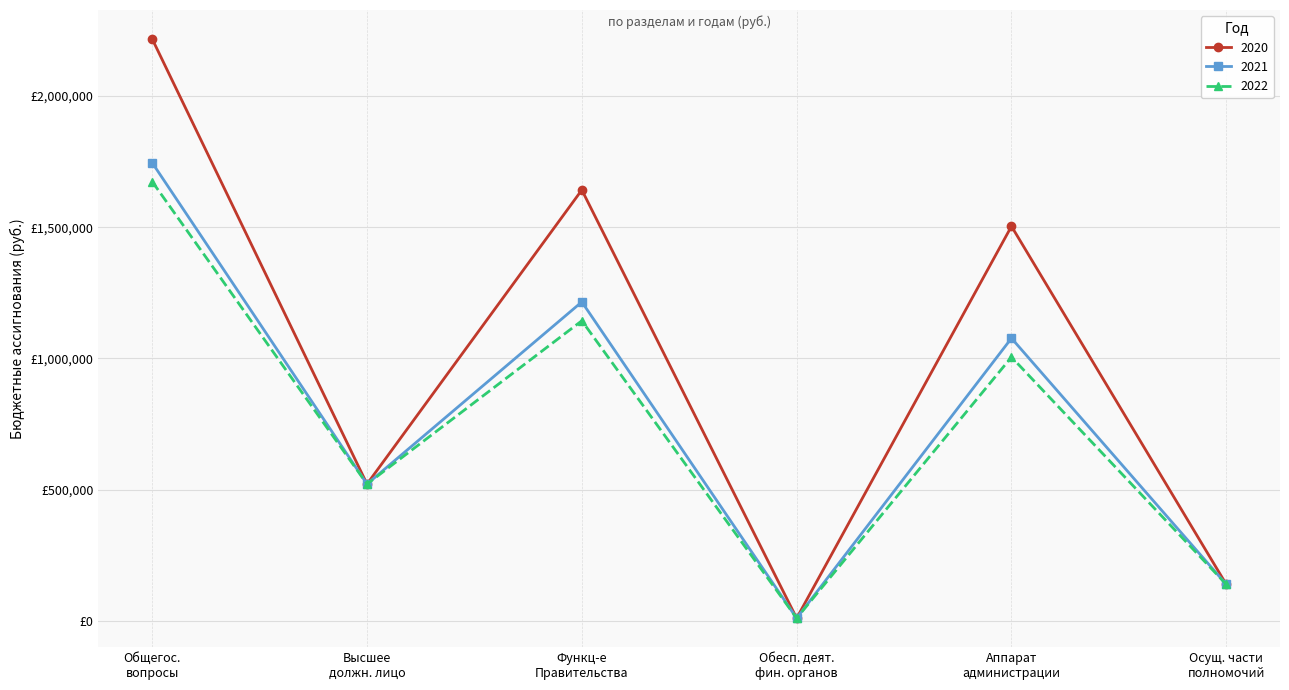

At which category does the chart reach its minimum across all series?

Обесп. деят.
фин. органов